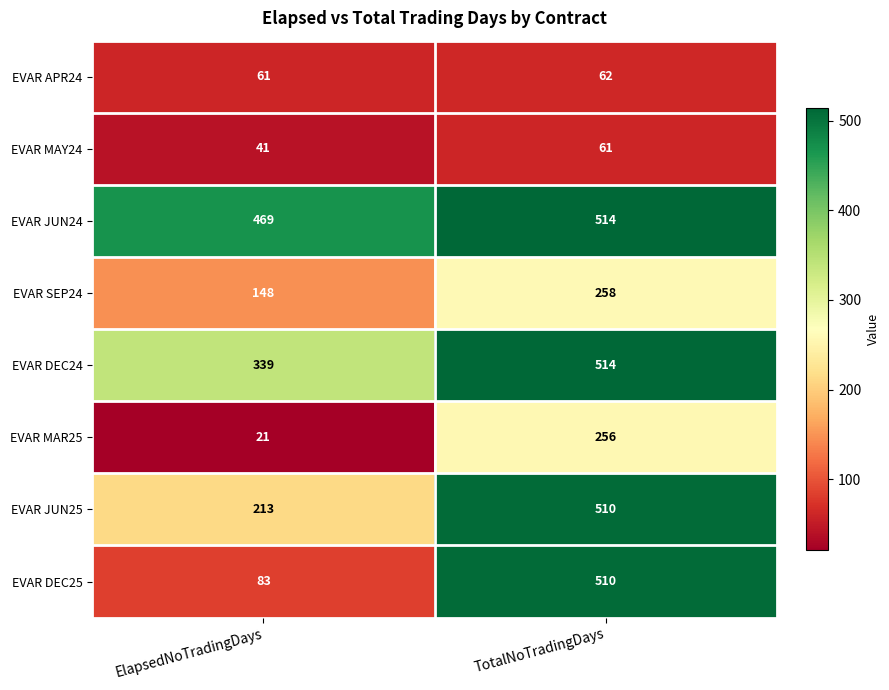

The EVAR SEP24 series shows 70 at ElapsedNoTradingDays. True or false?

False